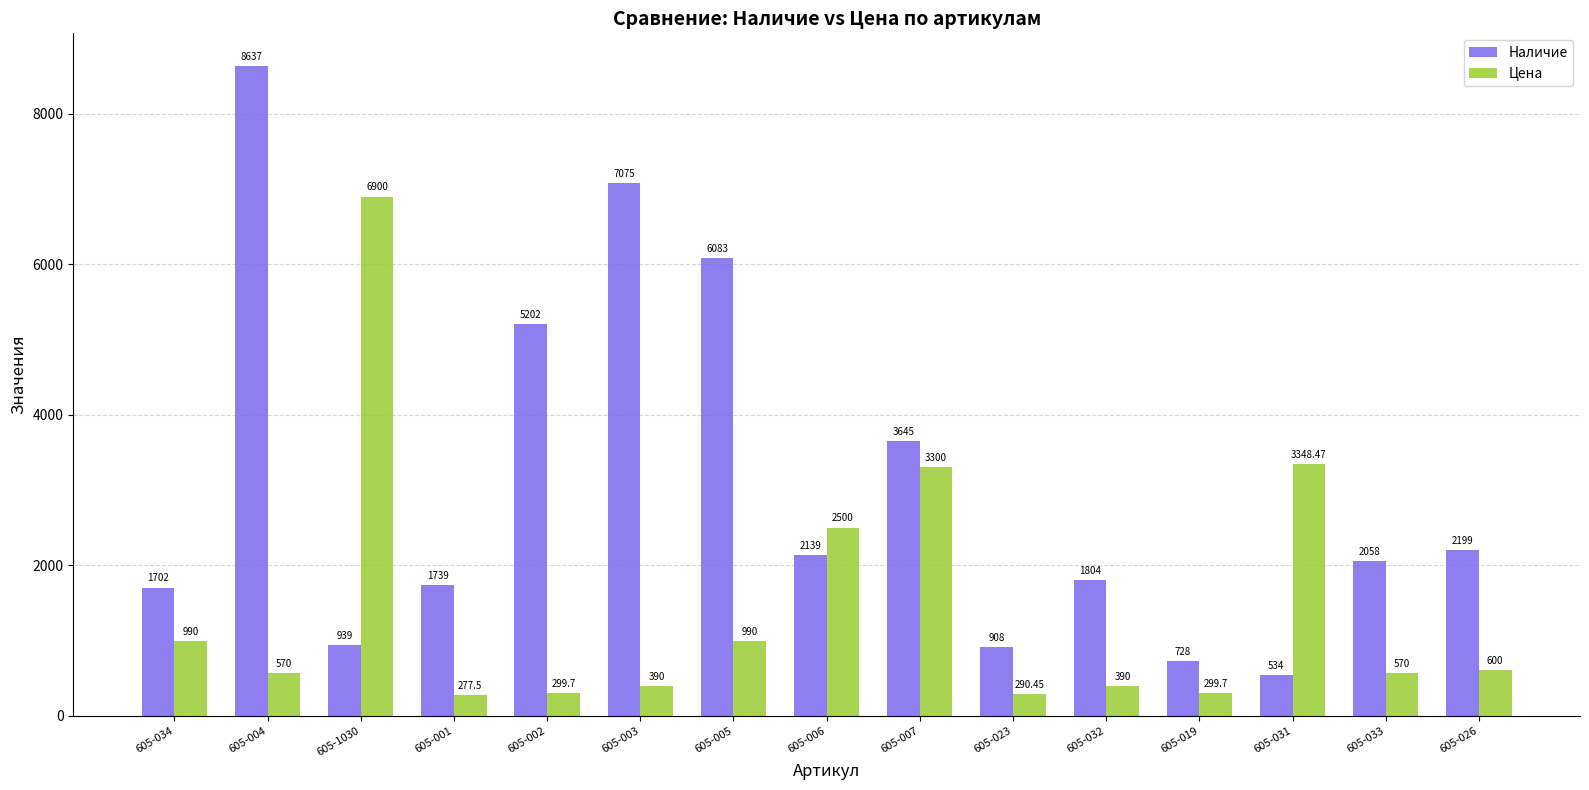

Between 605-005 and 605-006, which series saw the biggest shift?

Наличие